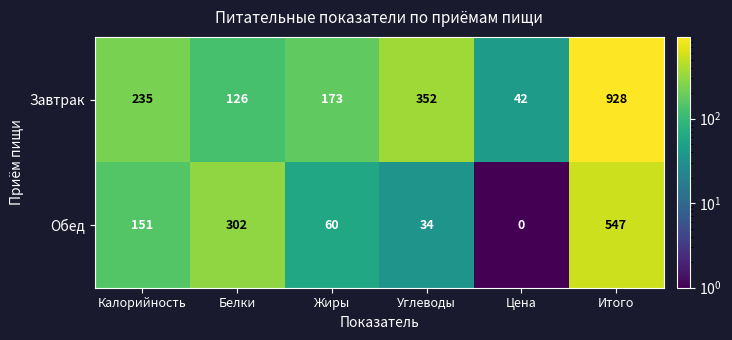

What is the total value across all series at Цена?

42